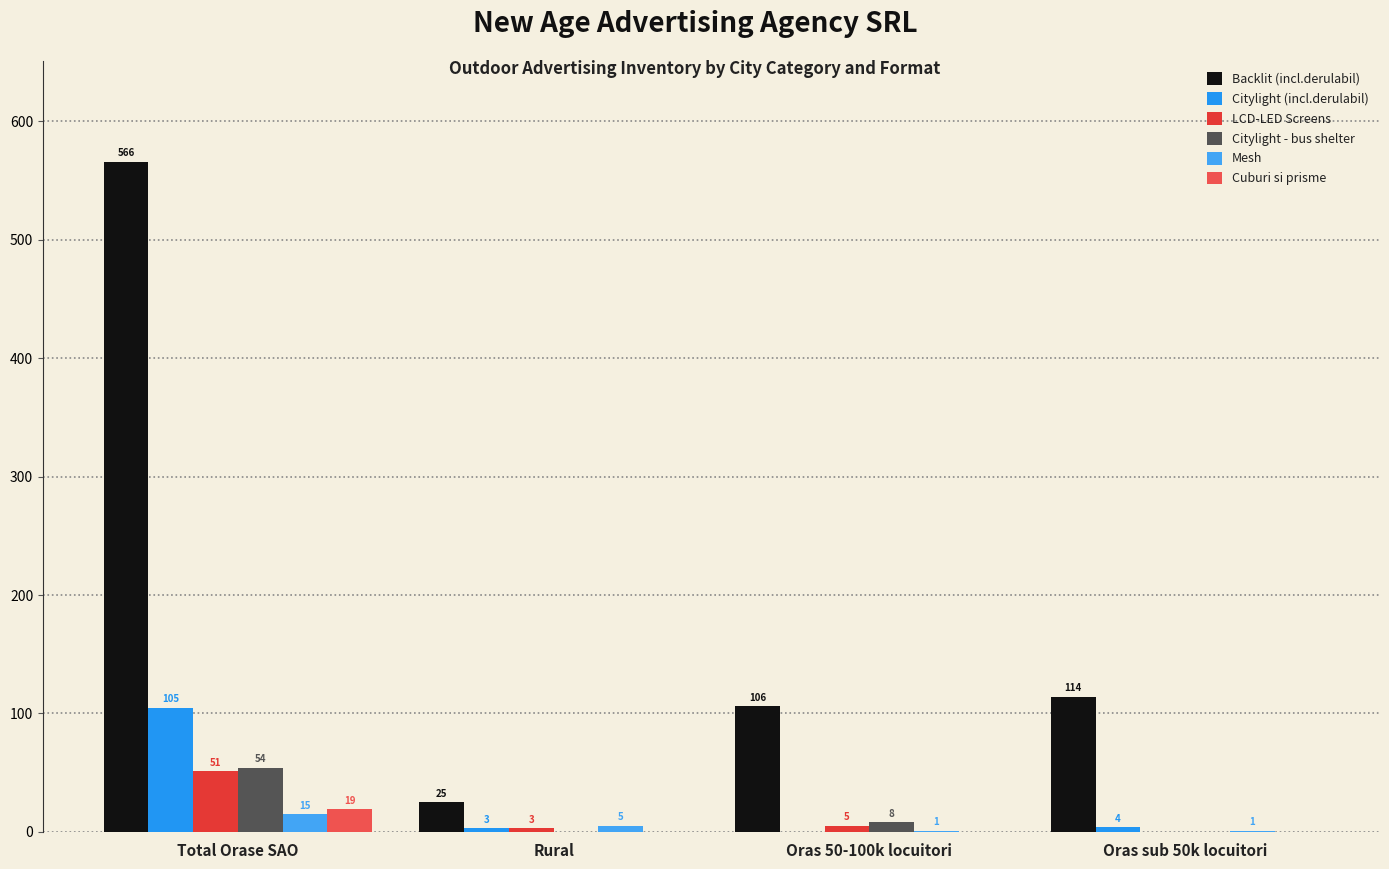

How many data points in Cuburi si prisme are above 0?

1